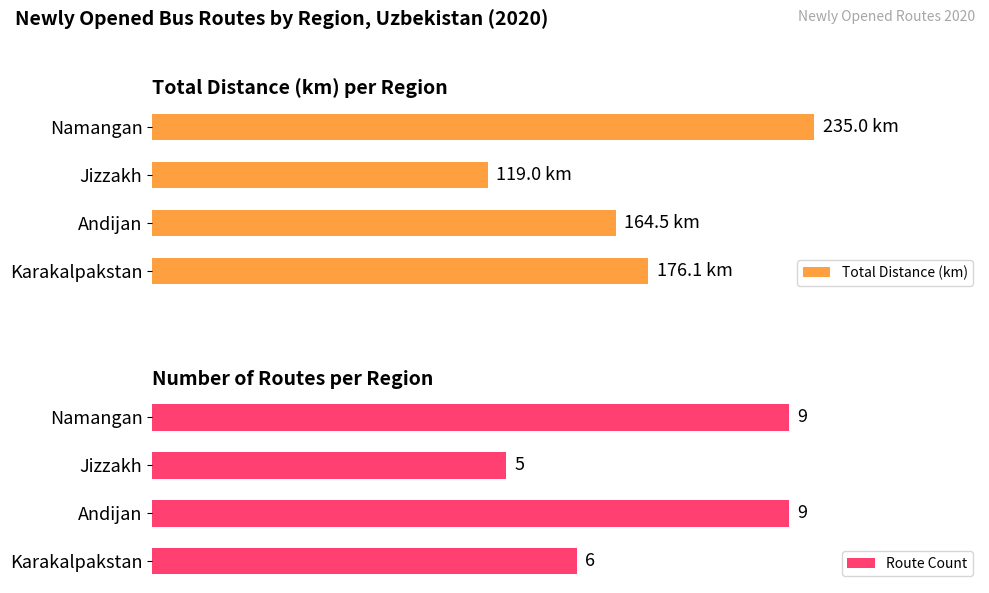

Where is Route Count nearest to the value 7?

Karakalpakstan